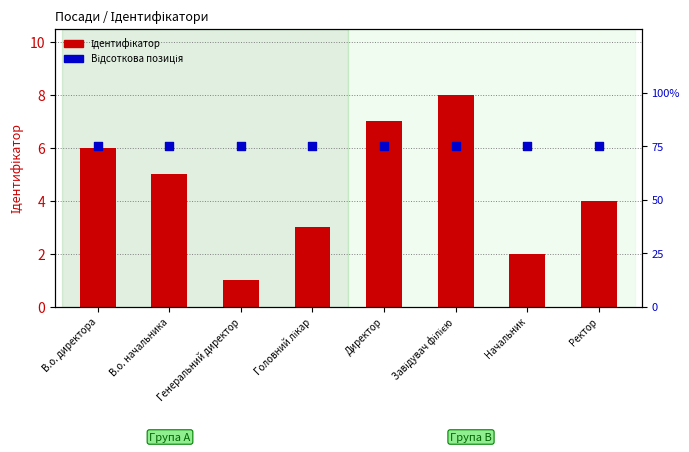

Which series has the largest Y range (max minus min)?

Ідентифікатор